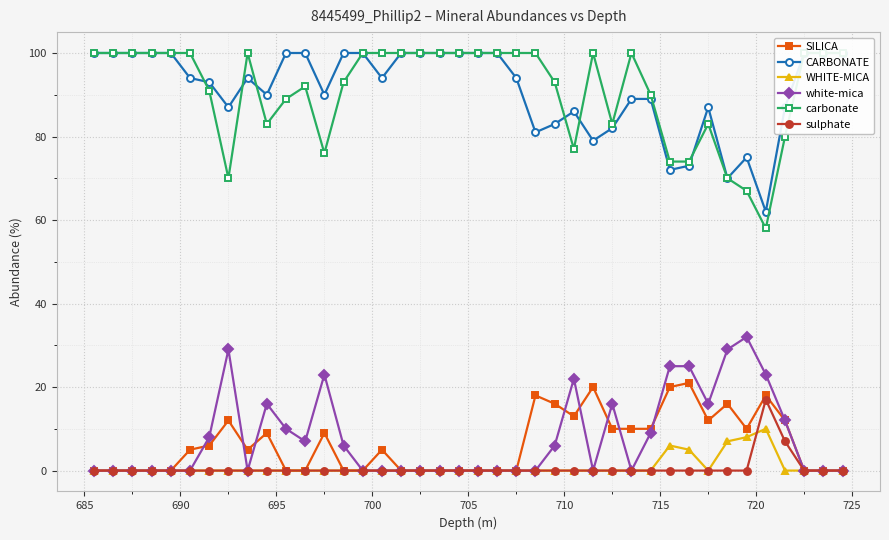

What is the maximum value for white-mica?

32